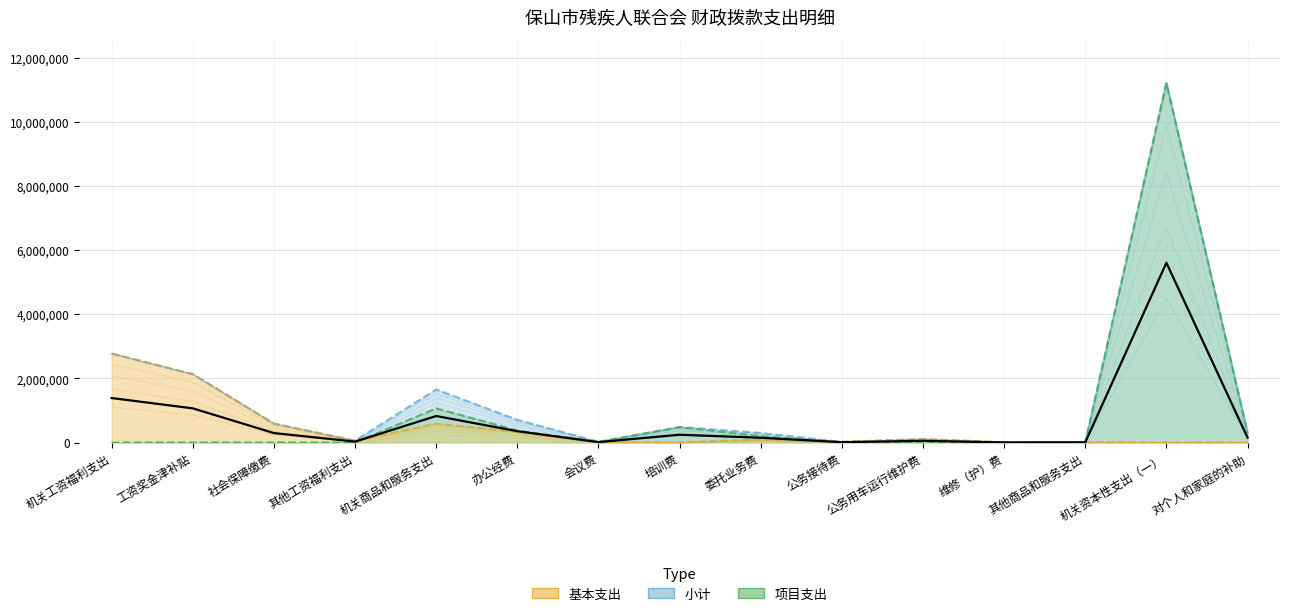

Reading left to right, extract all data points from this chart.

小计: 机关工资福利支出=2773100	工资奖金津补贴=2130200	社会保障缴费=587700	其他工资福利支出=55200	机关商品和服务支出=1652300	办公经费=705300	会议费=25000	培训费=484000	委托业务费=296000	公务接待费=20000	公务用车运行维护费=105000	维修（护）费=6000	其他商品和服务支出=11000	机关资本性支出（一）=11212000	对个人和家庭的补助=303200
基本支出: 机关工资福利支出=2773100	工资奖金津补贴=2130200	社会保障缴费=587700	其他工资福利支出=55200	机关商品和服务支出=586300	办公经费=332300	会议费=10000	培训费=6000	委托业务费=96000	公务接待费=20000	公务用车运行维护费=105000	维修（护）费=6000	其他商品和服务支出=11000	机关资本性支出（一）=0	对个人和家庭的补助=1200
项目支出: 机关工资福利支出=0	工资奖金津补贴=0	社会保障缴费=0	其他工资福利支出=0	机关商品和服务支出=1066000	办公经费=373000	会议费=15000	培训费=478000	委托业务费=200000	公务接待费=0	公务用车运行维护费=0	维修（护）费=0	其他商品和服务支出=0	机关资本性支出（一）=11212000	对个人和家庭的补助=302000